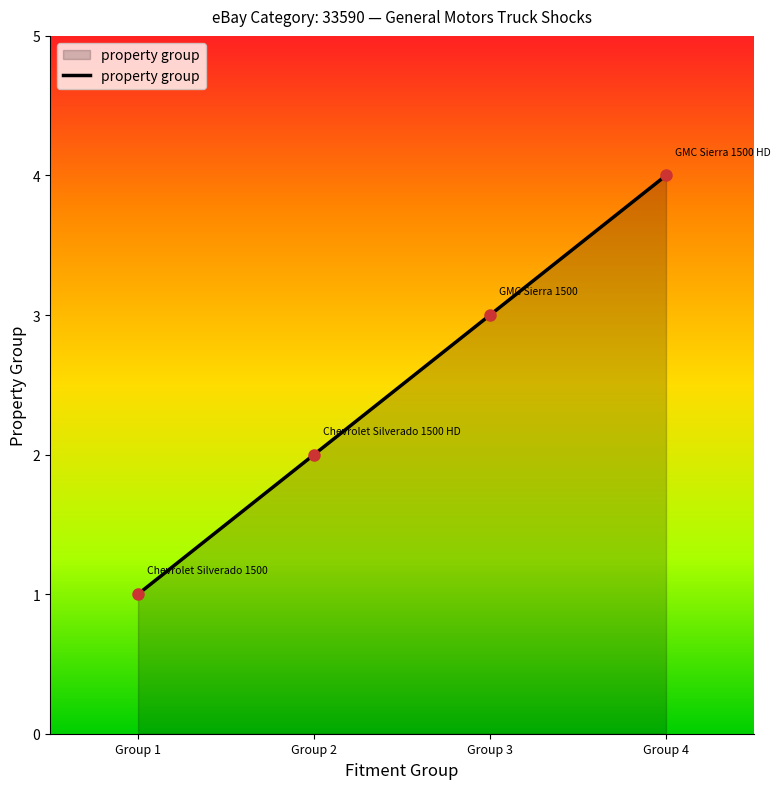

Where is the data nearest to the value 2?

Group 2